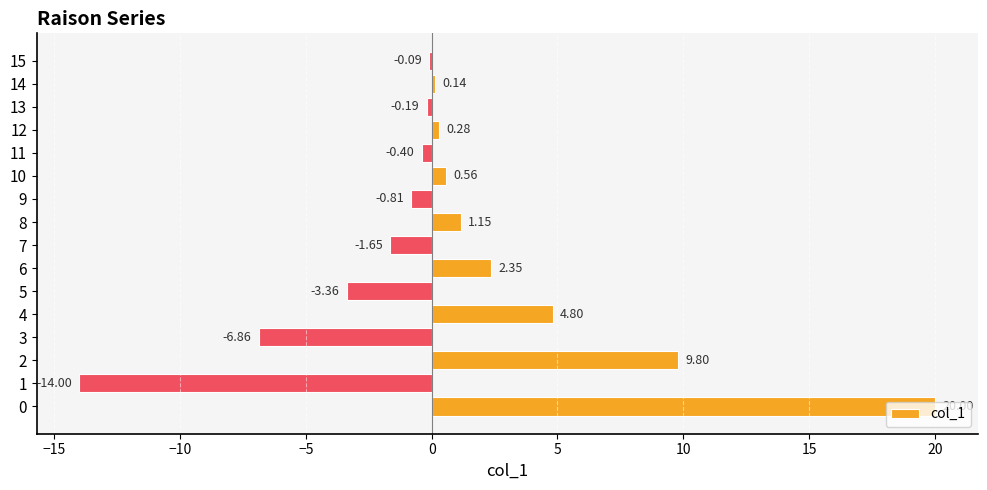

What is the sum of the values at 9 and 0?

19.2